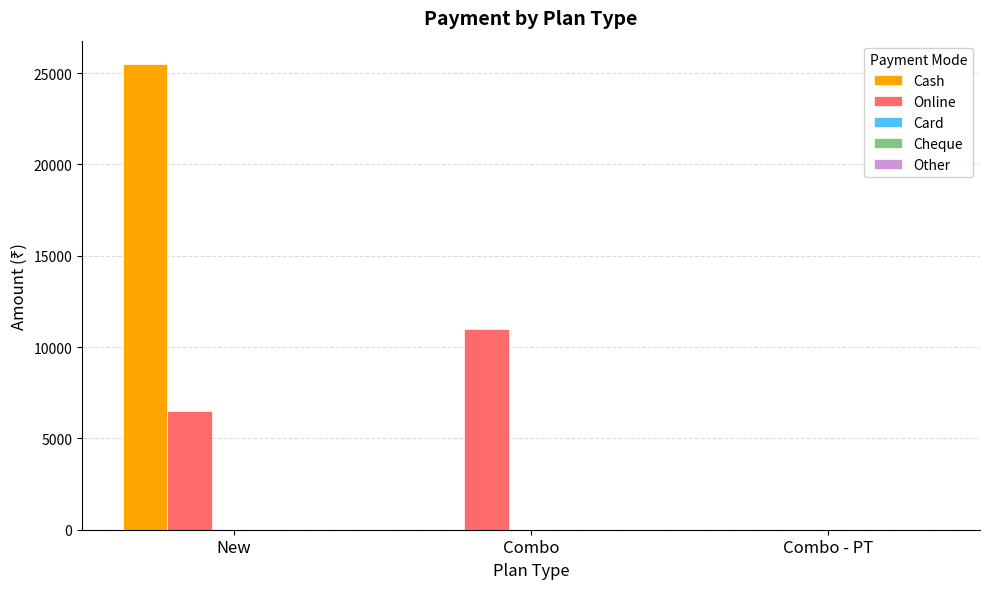

Between Combo and Combo - PT, which series saw the biggest shift?

Online